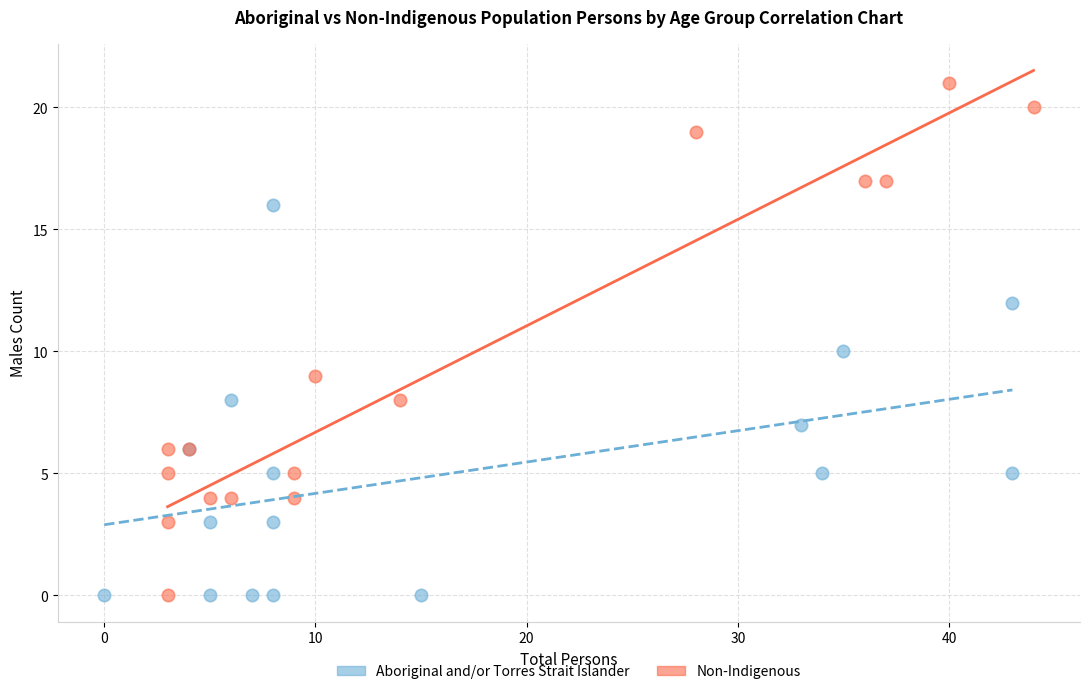

Which series has the widest spread of Y values?

Non-Indigenous